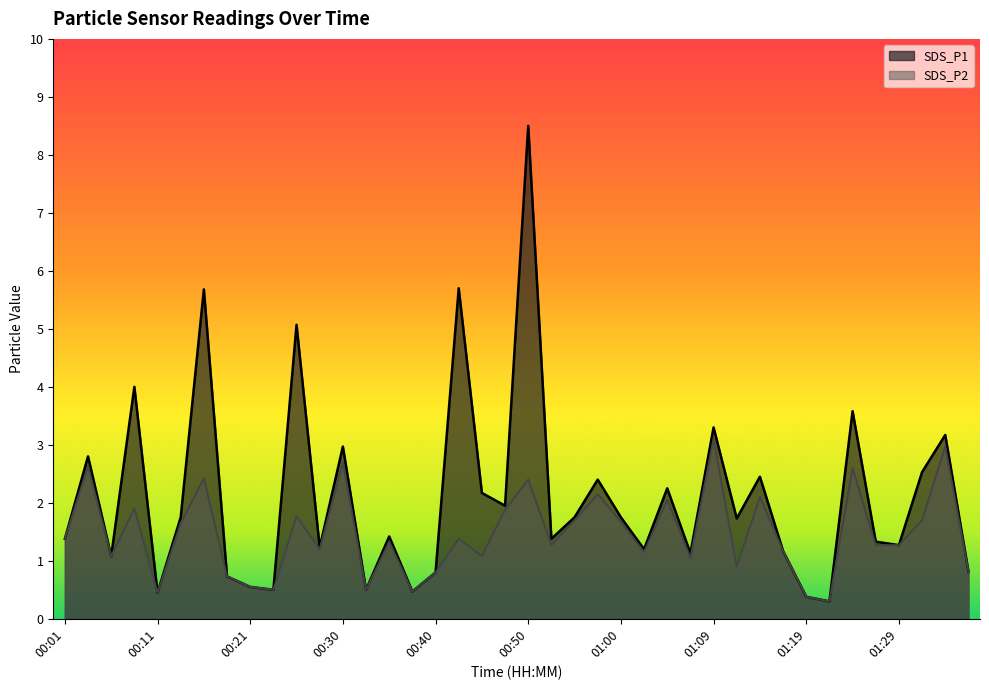

Where is the first local maximum for SDS_P1?

00:03